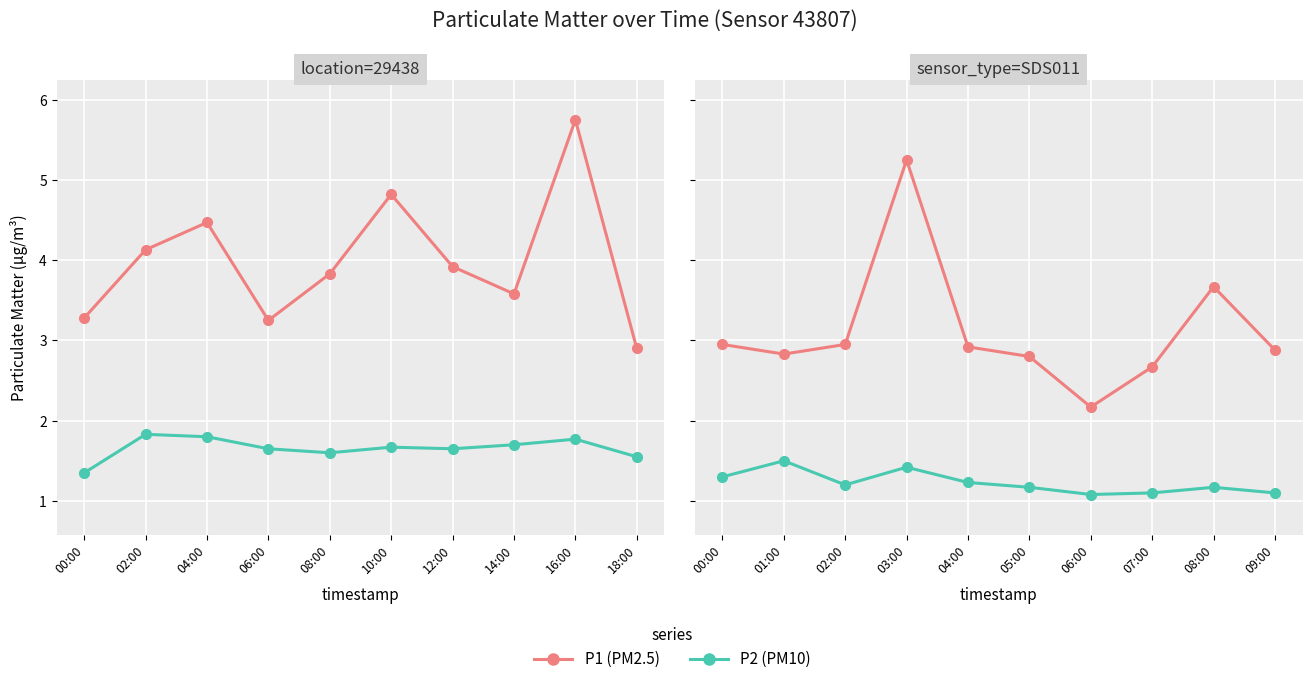

At 08:00, list the series in order from smallest to largest.

P2, P1